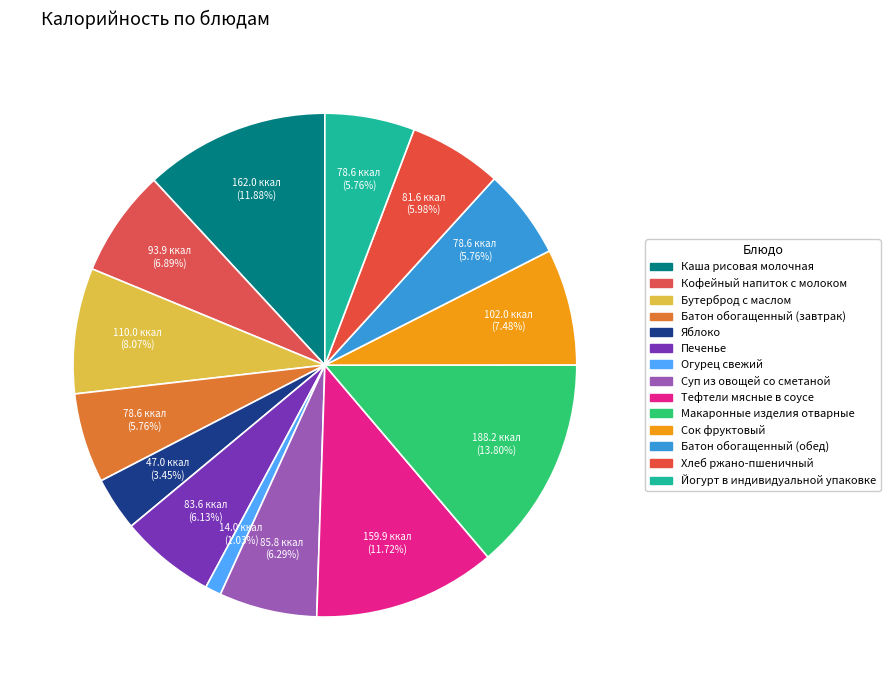

To the nearest percent, what is the difference between the Суп из овощей со сметаной and Батон обогащенный (завтрак) slice percentages?

1%